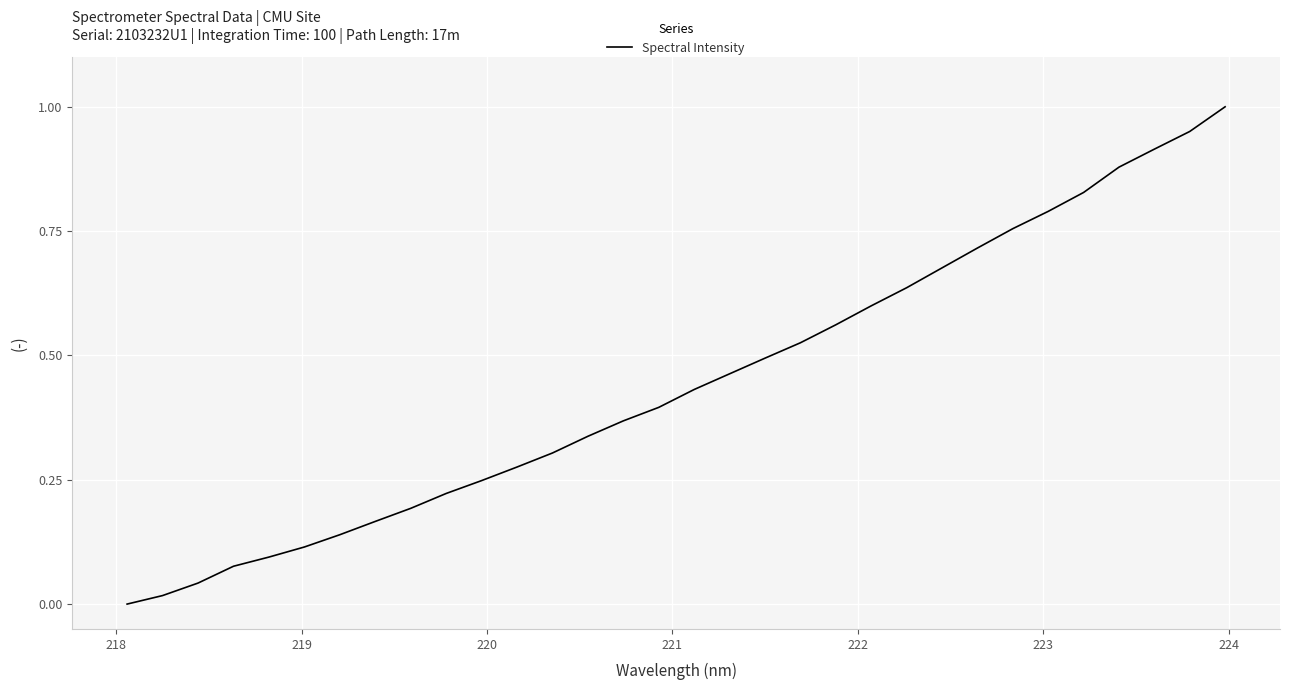

Reading left to right, extract all data points from this chart.

0.0	0.0	0.0	0.1	0.1	0.1	0.1	0.2	0.2	0.2	0.2	0.3	0.3	0.3	0.4	0.4	0.4	0.5	0.5	0.5	0.6	0.6	0.6	0.7	0.7	0.8	0.8	0.8	0.9	0.9	1.0	1.0